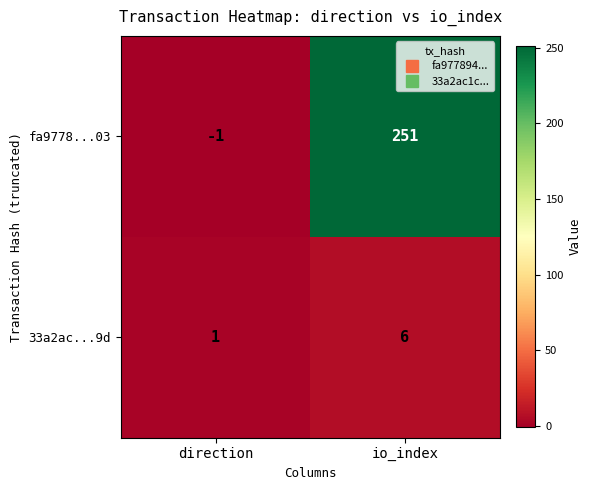

True or false: 33a2ac...9d has a value of 11 at io_index.

False